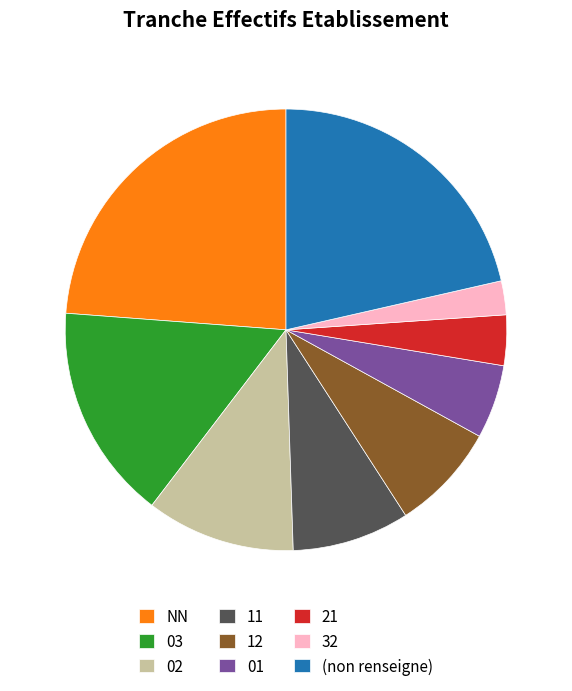

Does 01 represent more than half of the total?

No